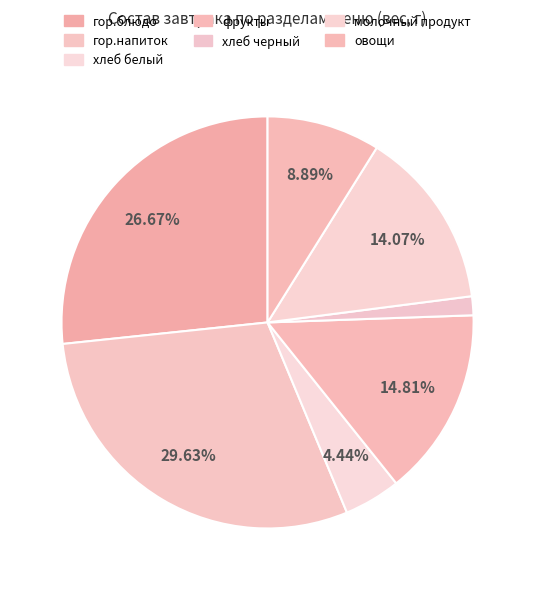

To the nearest percent, what is the difference between the хлеб белый and фрукты slice percentages?

10%